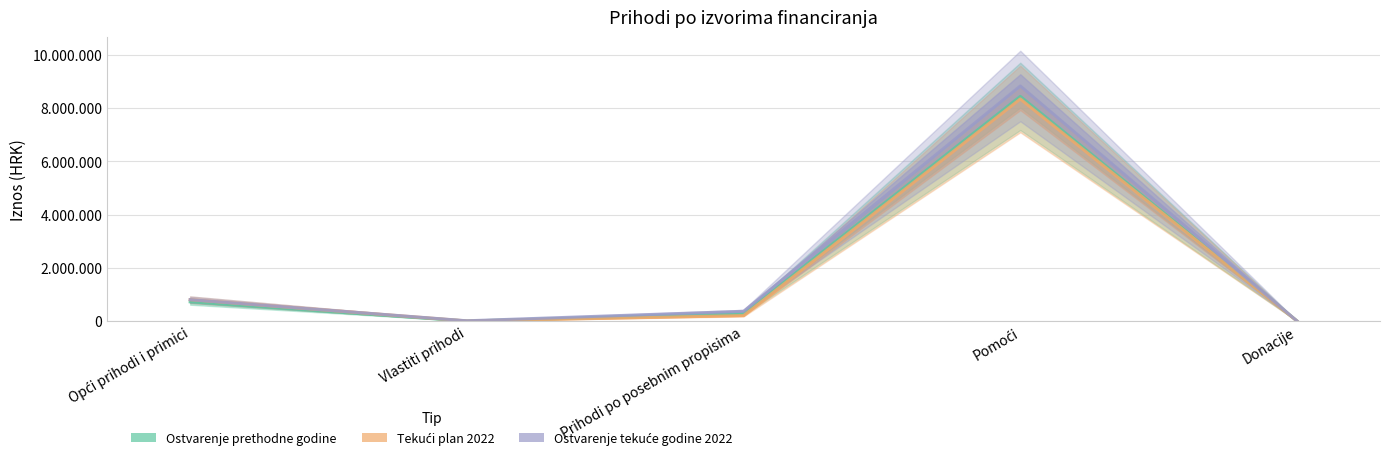

What is the total value across all series at Donacije?

4060.0